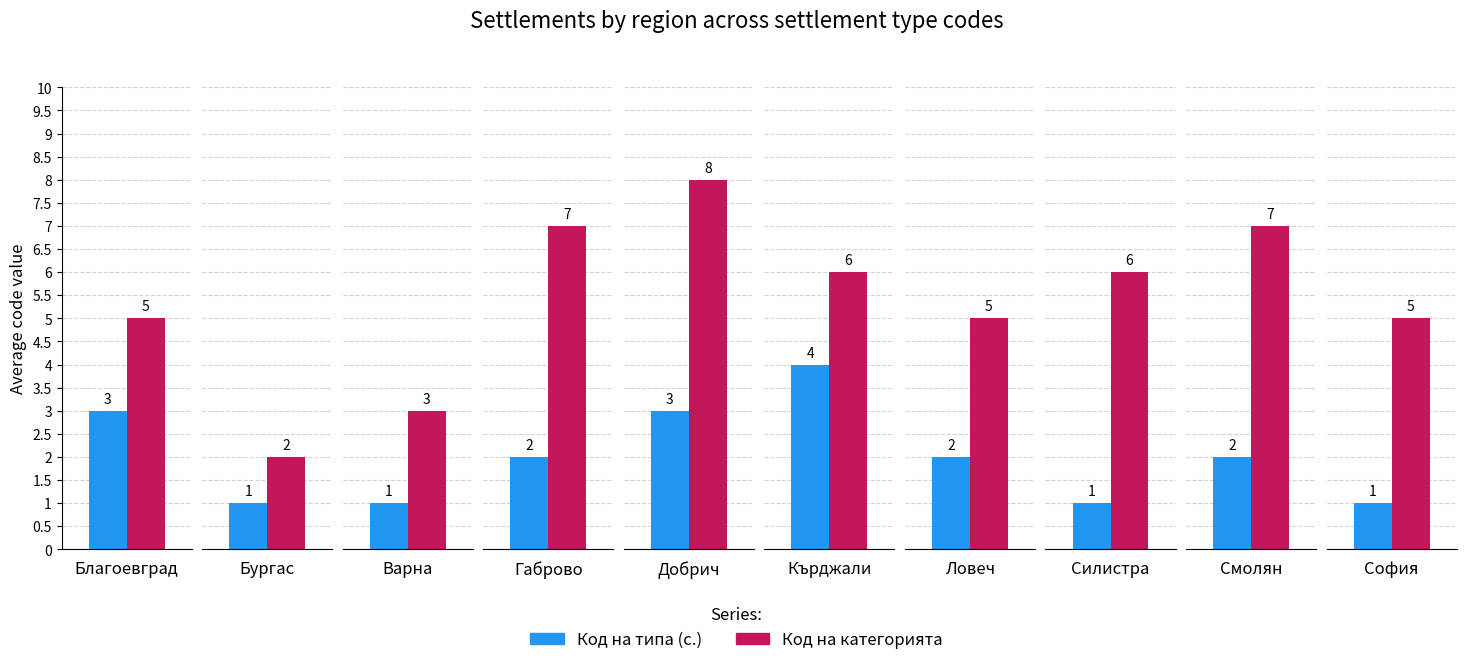

Which category has the highest value in the Код на типа (с.) series?

обл. Кърджали